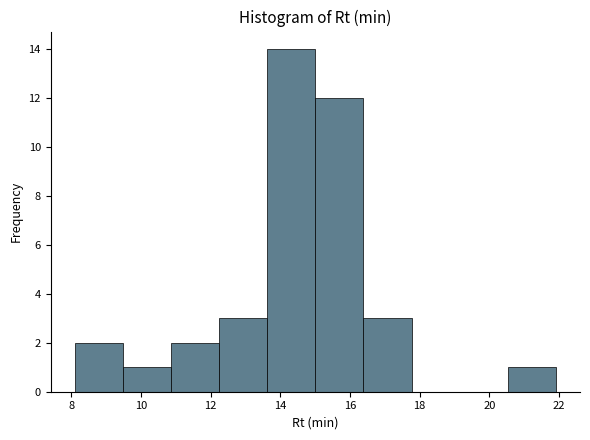

Reading left to right, list every bar in this chart as the range it spans on the x-axis followed by its height. Neither the bar edges nor the heights are printed on the chart, so give them approximately, as read against the axes.

8.2 to 9.4: 2
9.4 to 10.8: 1
10.8 to 12.2: 2
12.2 to 13.6: 3
13.6 to 15.0: 14
15.0 to 16.4: 12
16.4 to 17.8: 3
17.8 to 19.2: 0
19.2 to 20.6: 0
20.6 to 22.0: 1